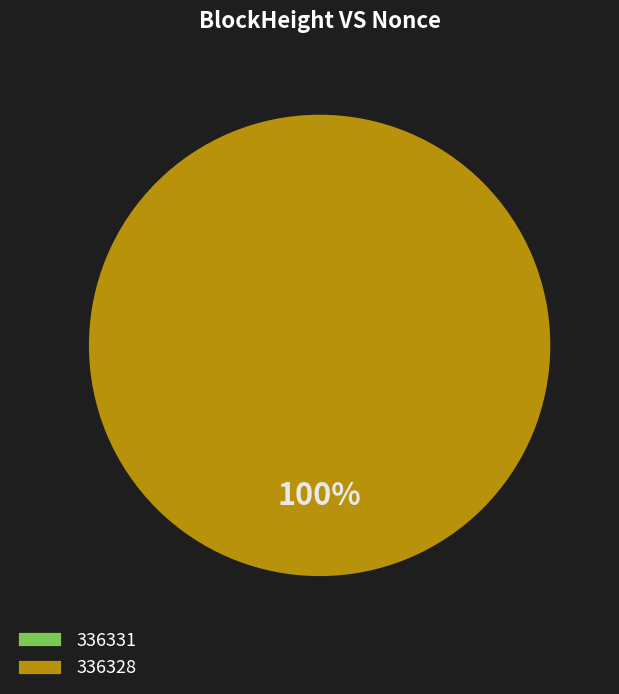

Does 336331 represent more than half of the total?

No